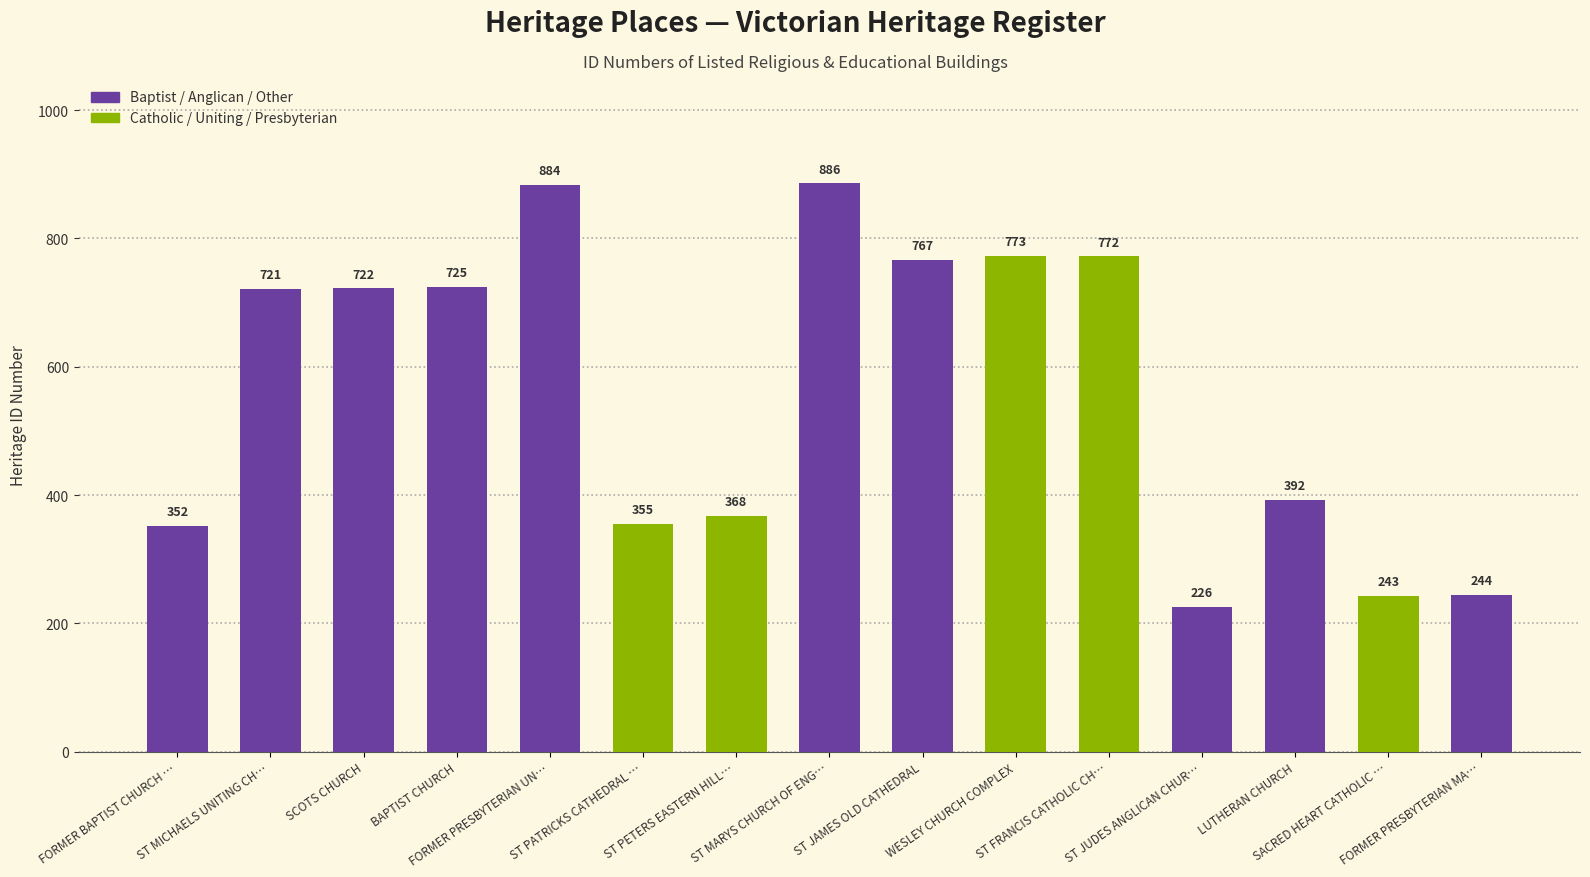

Rank the categories by value from lowest to highest.

ST JUDES ANGLICAN CHUR…, SACRED HEART CATHOLIC …, FORMER PRESBYTERIAN MA…, FORMER BAPTIST CHURCH …, ST PATRICKS CATHEDRAL …, ST PETERS EASTERN HILL…, LUTHERAN CHURCH, ST MICHAELS UNITING CH…, SCOTS CHURCH, BAPTIST CHURCH, ST JAMES OLD CATHEDRAL, ST FRANCIS CATHOLIC CH…, WESLEY CHURCH COMPLEX, FORMER PRESBYTERIAN UN…, ST MARYS CHURCH OF ENG…